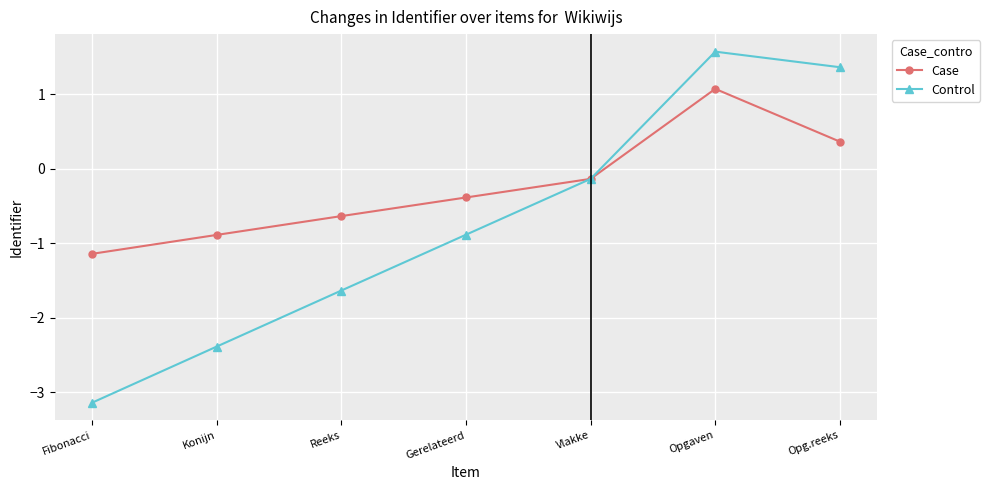

Reading left to right, what are all the values shown in this chart?

Case: -1.1	-0.9	-0.6	-0.4	-0.1	1.1	0.4
Control: -3.1	-2.4	-1.6	-0.9	-0.1	1.6	1.4